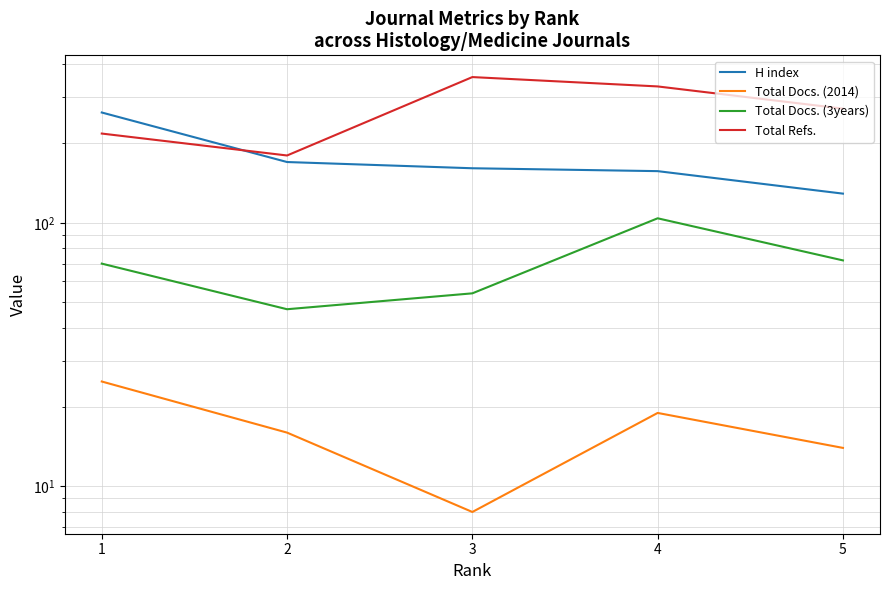

At which label is Total Docs. (3years) closest to 75?

5